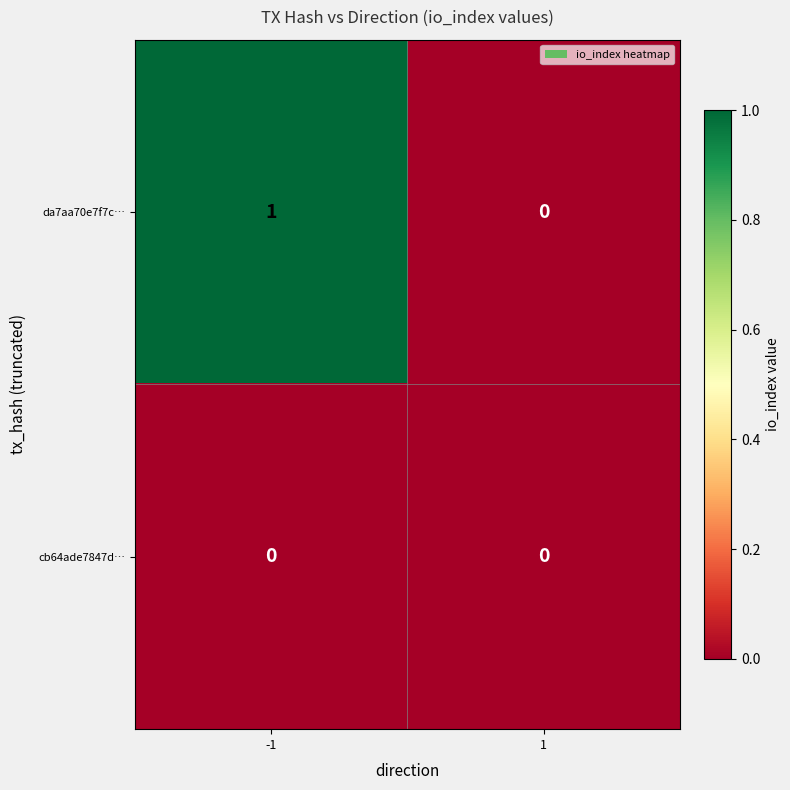

The value of cb64ade7847d… at -1 is 0. True or false?

True